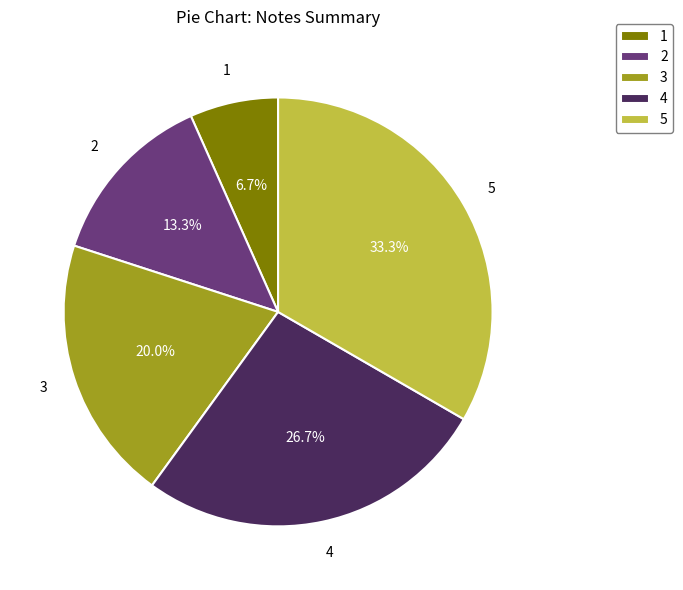

The 4 slice represents 27% of the pie. True or false?

True